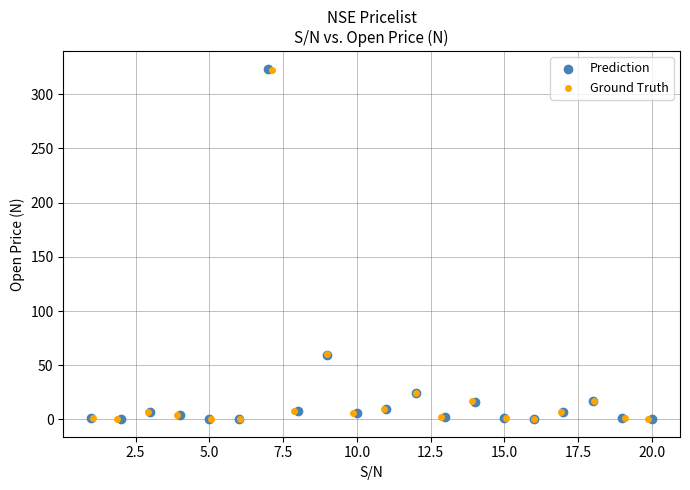

Which series has the largest Y range (max minus min)?

Prediction